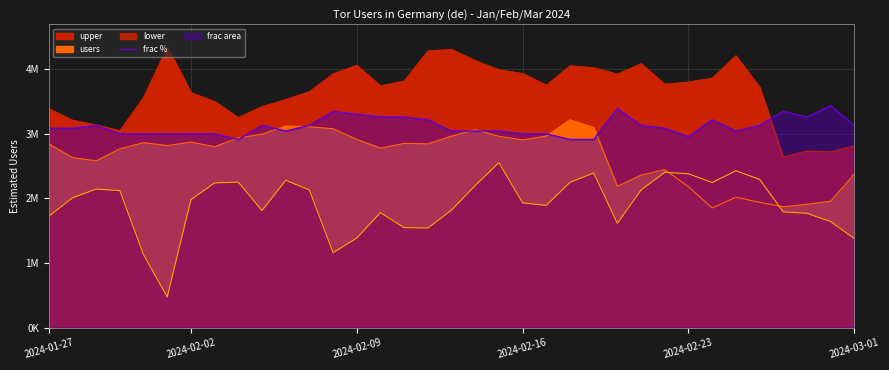

Reading right to left, list all the values displayed in this chart.

3127113.4	3431138.3	3257409.8	3344274.0	3127113.4	3040249.1	3213977.6	2953384.8	3083681.2	3127113.4	3387706.1	2909952.7	2909952.7	2996817.0	2996817.0	3040249.1	3040249.1	3040249.1	3213977.6	3257409.8	3257409.8	3300841.9	3344274.0	3127113.4	3040249.1	3127113.4	2909952.7	2996817.0	2996817.0	2996817.0	2996817.0	2996817.0	3127113.4	3083681.2	3083681.2